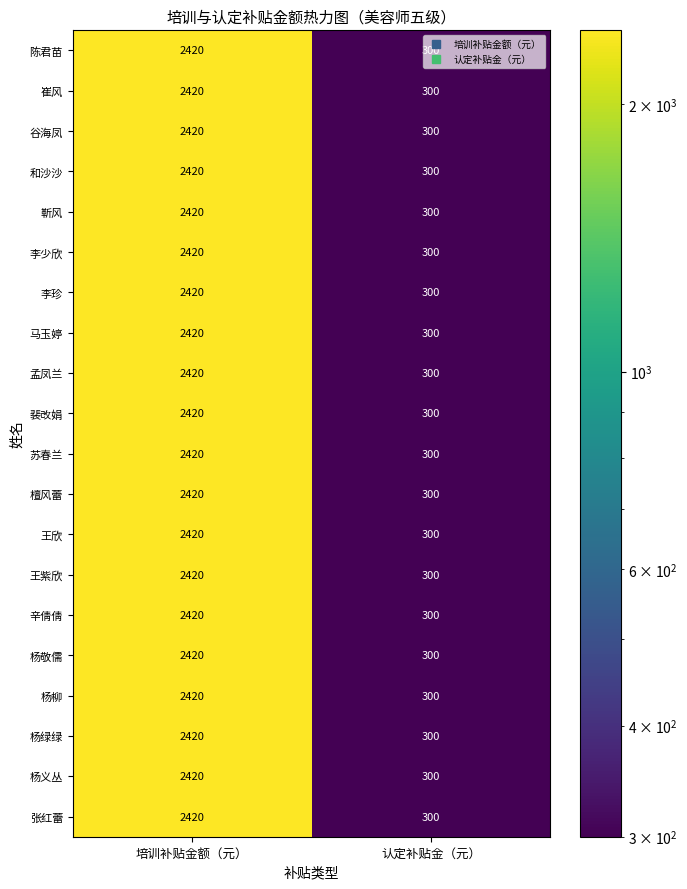

The 马玉婷 series shows 3478 at 培训补贴金额（元）. True or false?

False